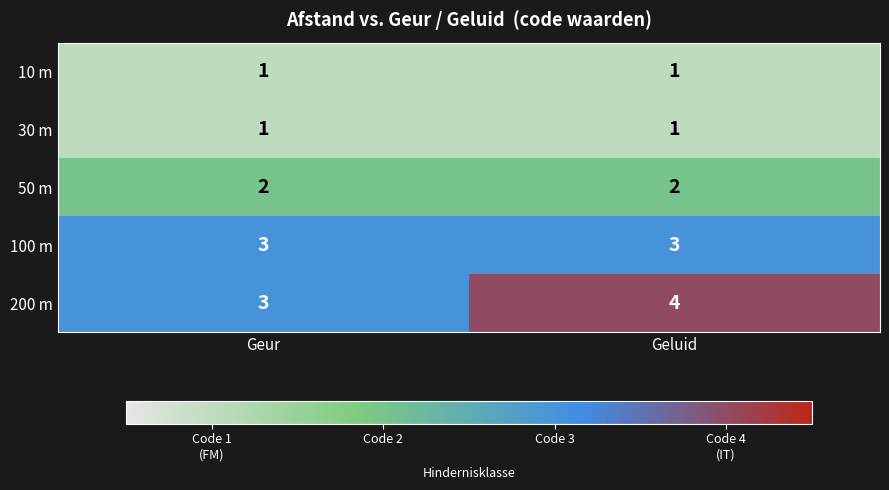

Rank the categories by 200 m value from lowest to highest.

Geur, Geluid